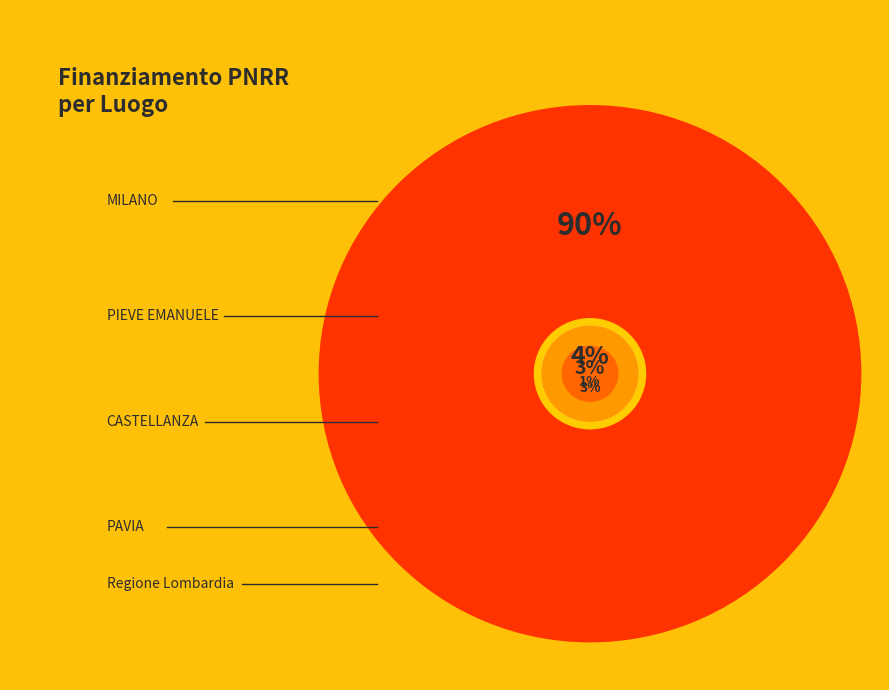

Which category accounts for the majority?

MILANO